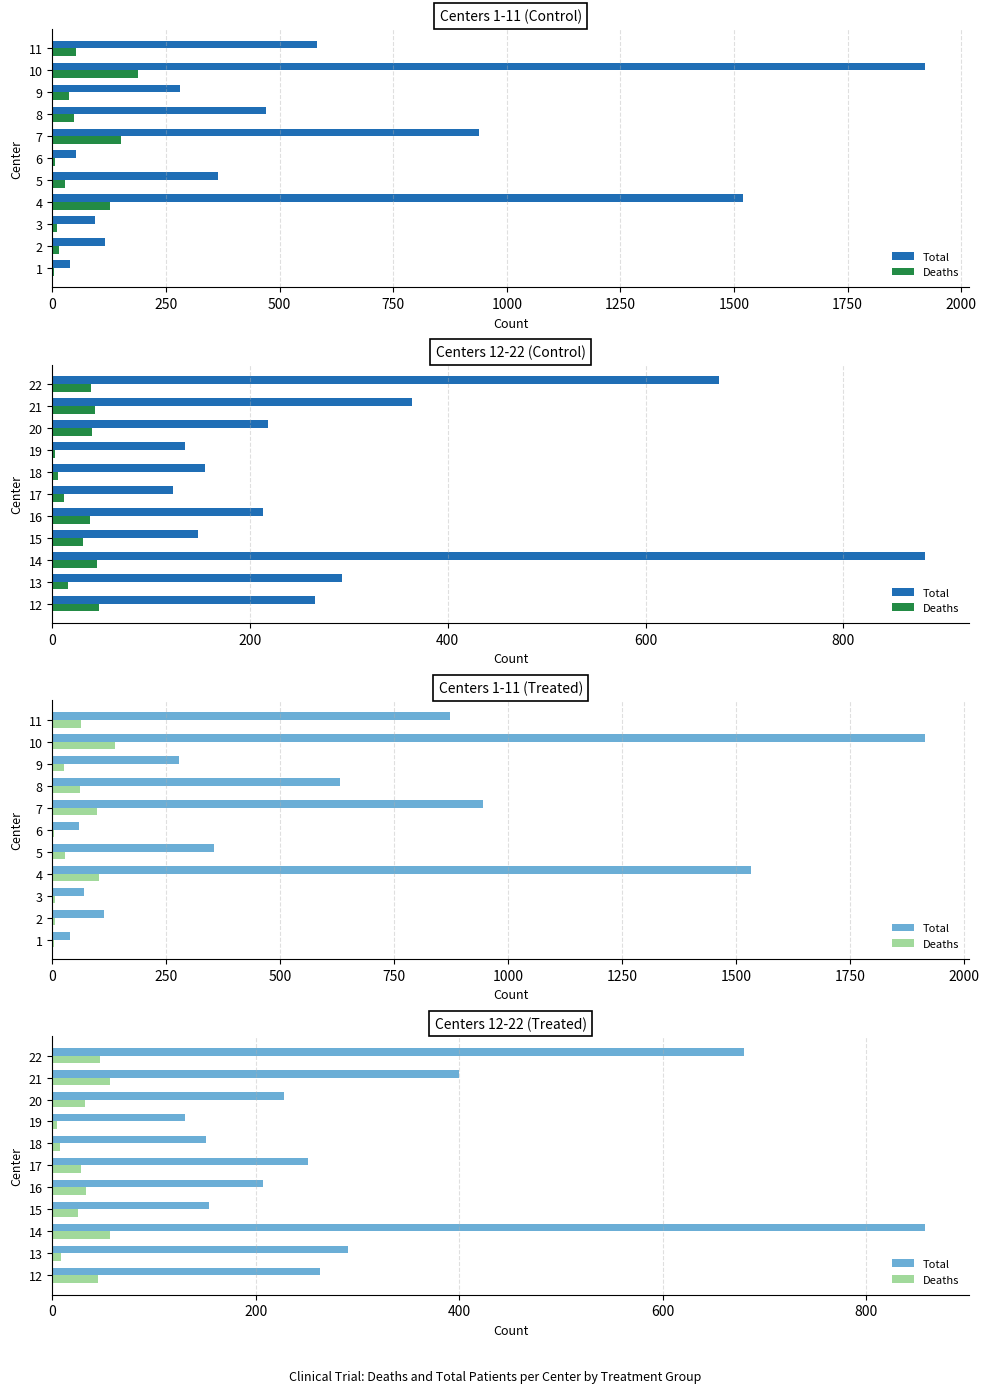

Are the bars grouped side by side (vs. stacked)?

Yes